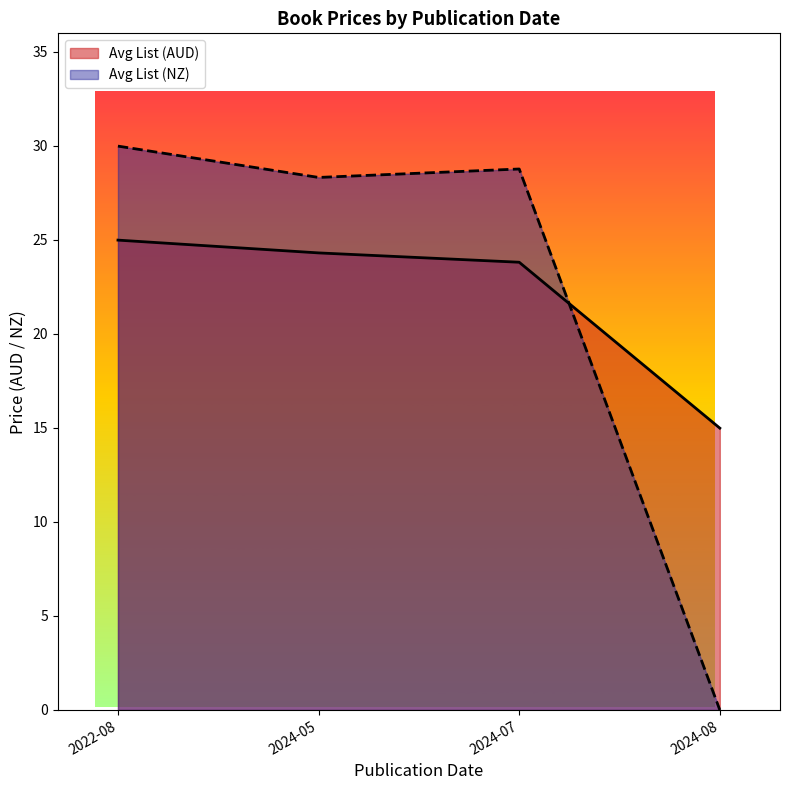

List the series in order of their overall mean, highest first.

Avg List (AUD), Avg List (NZ)